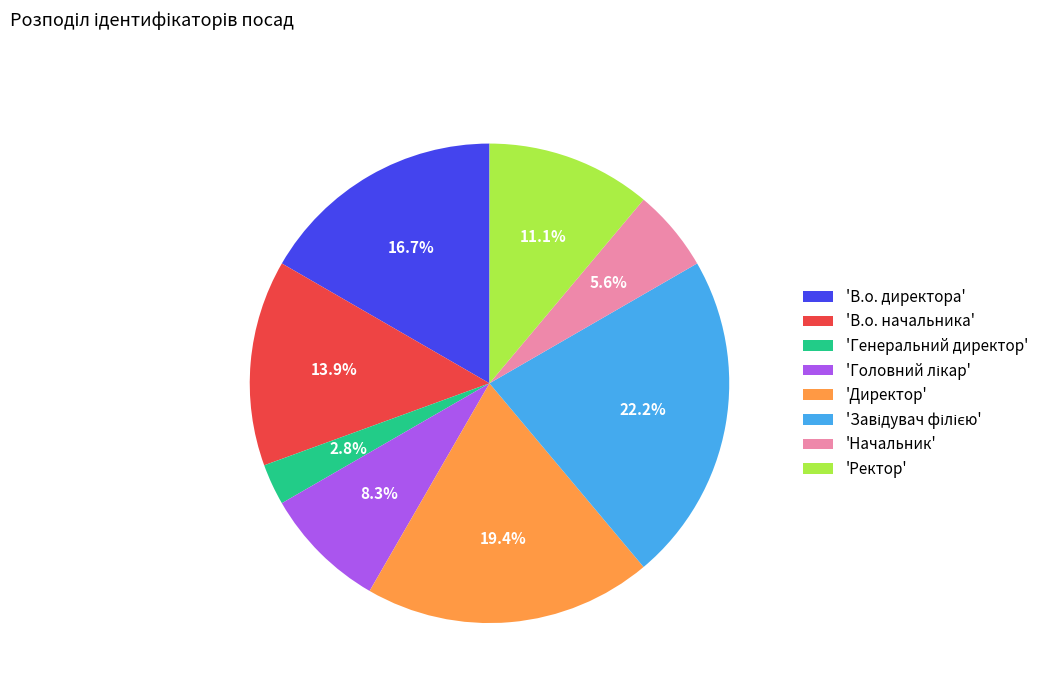

Is there a majority slice in this chart?

No